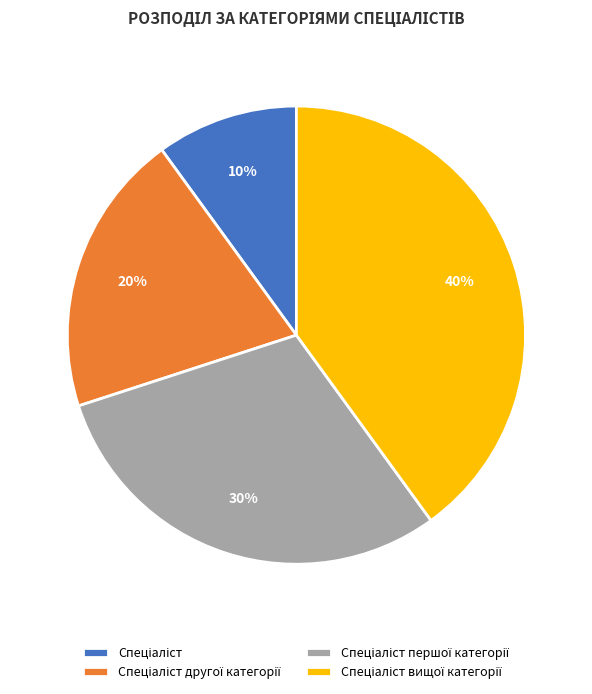

To the nearest percent, what is the difference between the largest and smallest slice percentages?

30%